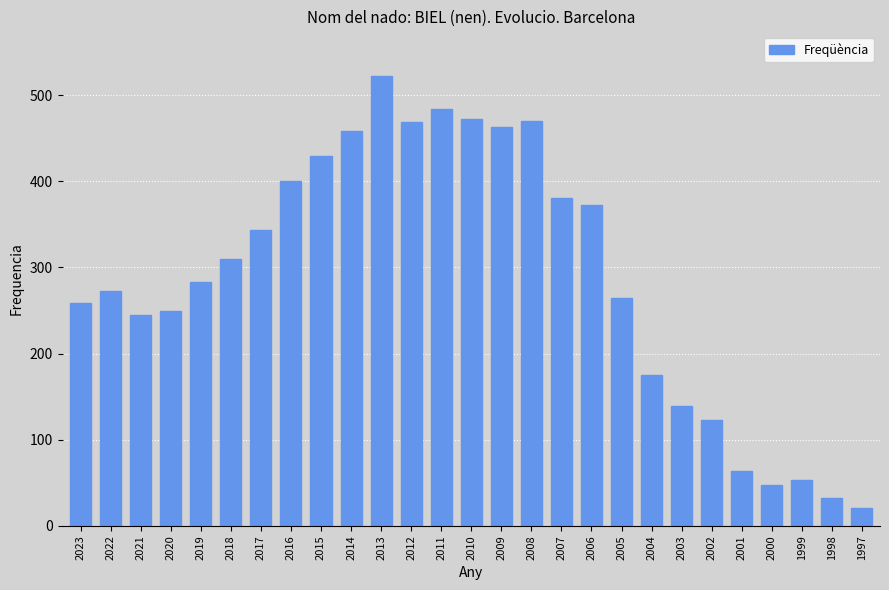

Between 2000 and 2019, which is larger?

2019